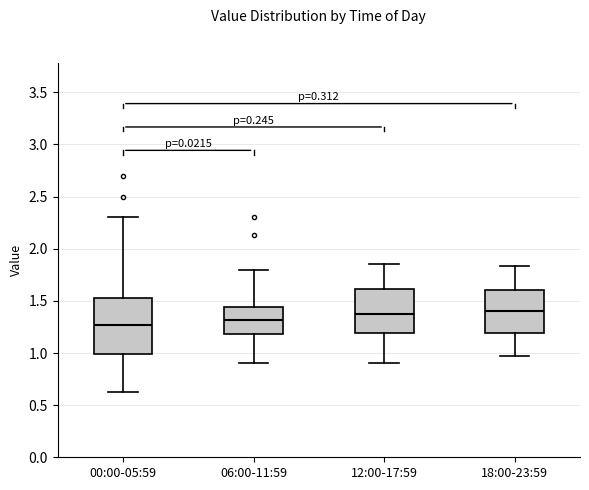

Reading left to right, transcribe this box plot: for each box, give where its median line is, the range the box spans, and where its two whiskers end, as read against the y-axis. The values are not printed on the chart, so give them approximately, as read against the axis.

00:00-05:59: median 1.25, box 1.00 to 1.55, whiskers 0.65 to 2.30
06:00-11:59: median 1.30, box 1.20 to 1.45, whiskers 0.90 to 1.80
12:00-17:59: median 1.40, box 1.20 to 1.60, whiskers 0.90 to 1.85
18:00-23:59: median 1.40, box 1.20 to 1.60, whiskers 0.95 to 1.85